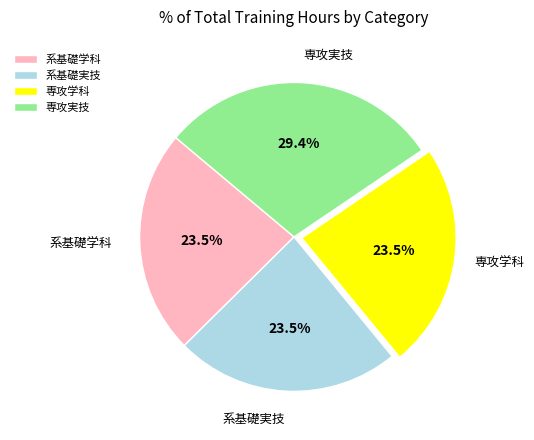

What is the largest slice in the pie chart?

専攻実技